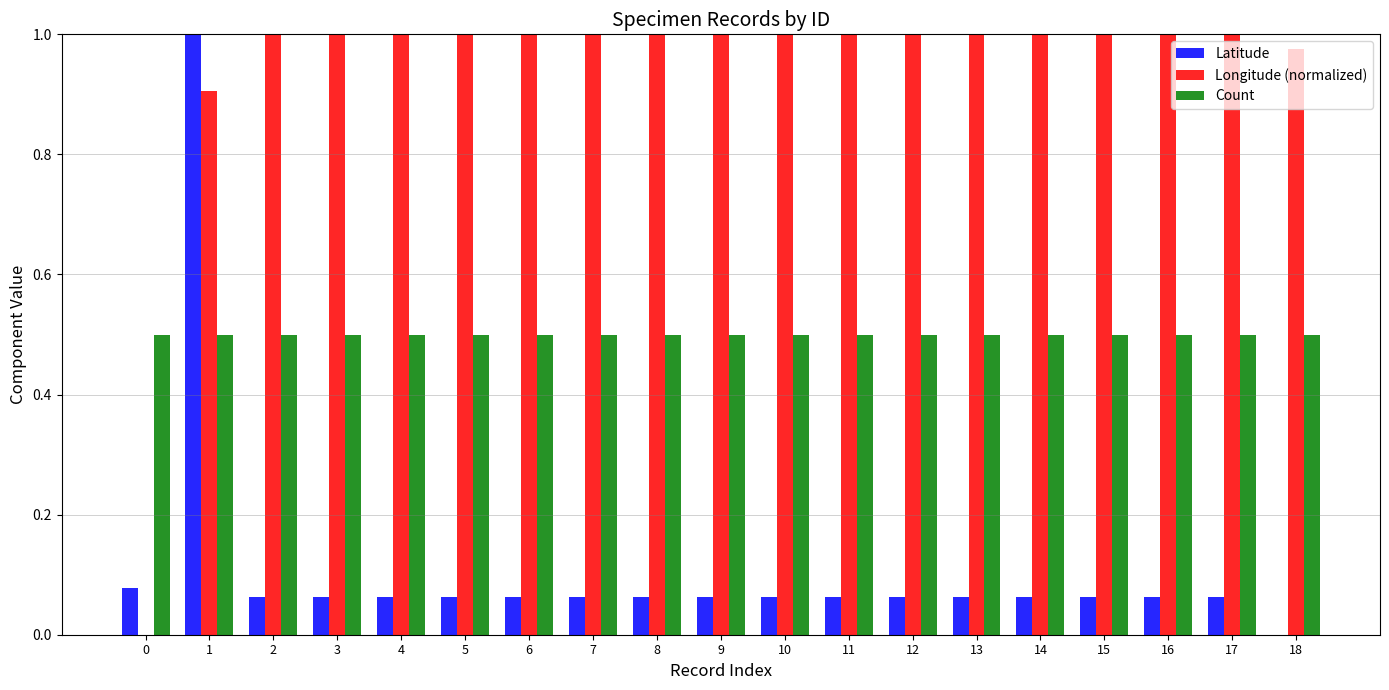

Is it true that Longitude (normalized) equals 0.5 at 13?

False